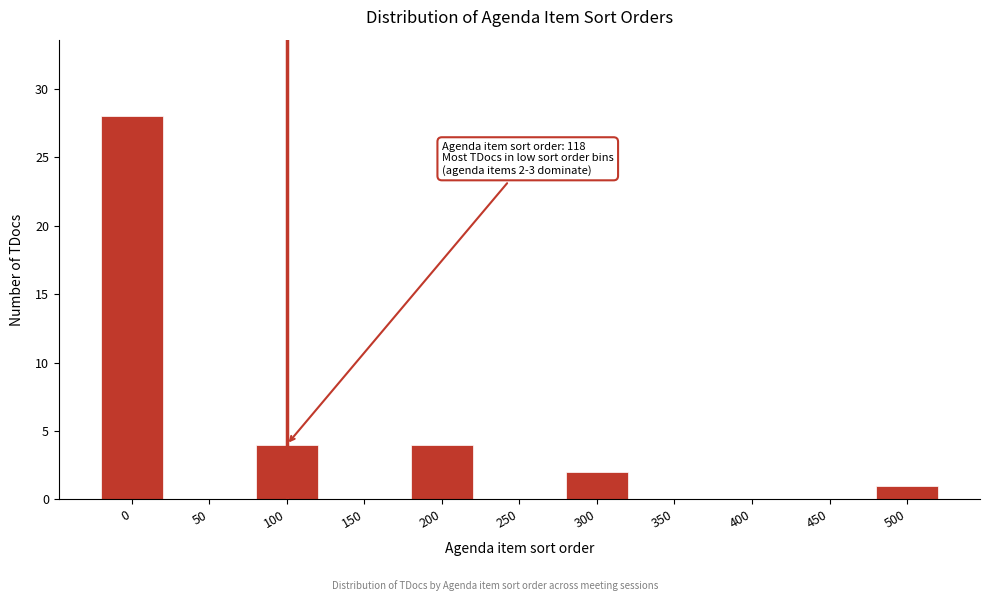

Reading left to right, list all the values displayed in this chart.

0=28	50=0	100=4	150=0	200=4	250=0	300=2	350=0	400=0	450=0	500=1